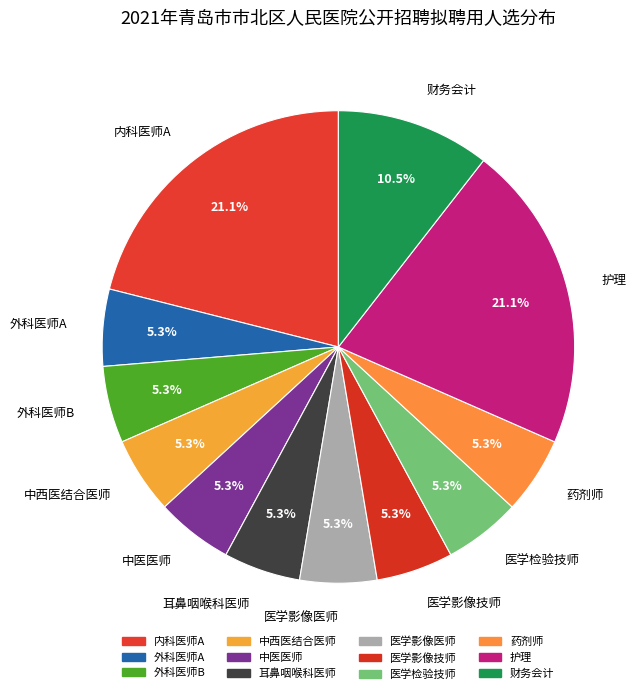

To the nearest percent, what is the combined percentage of 中西医结合医师 and 外科医师A?

11%